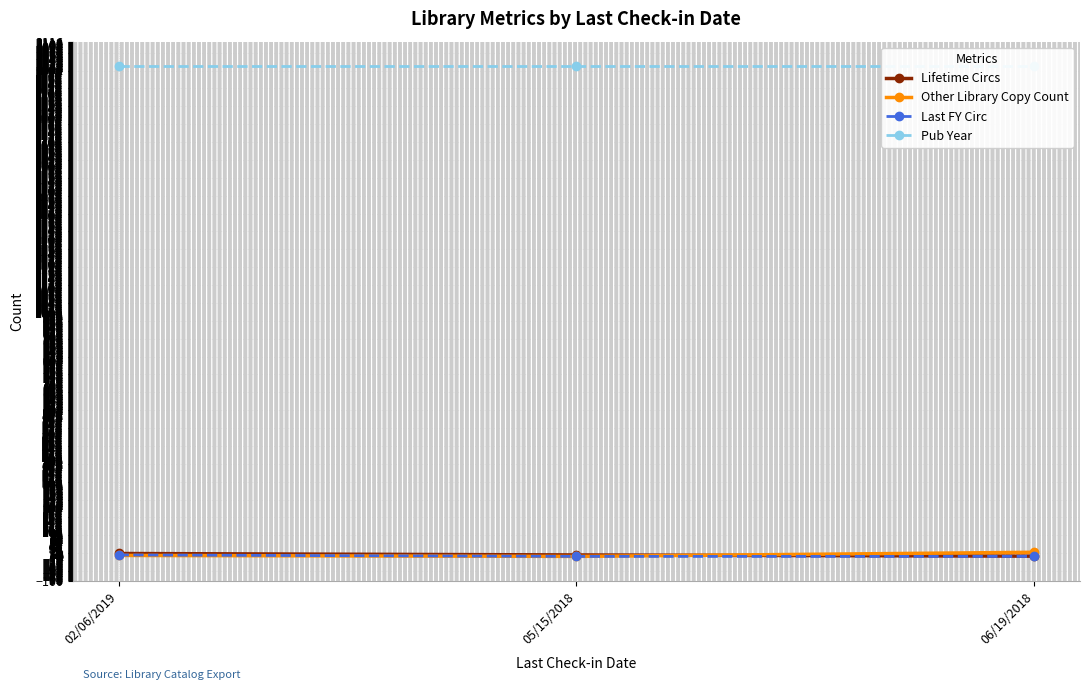

At which category is the sum across all series the highest?

02/06/2019